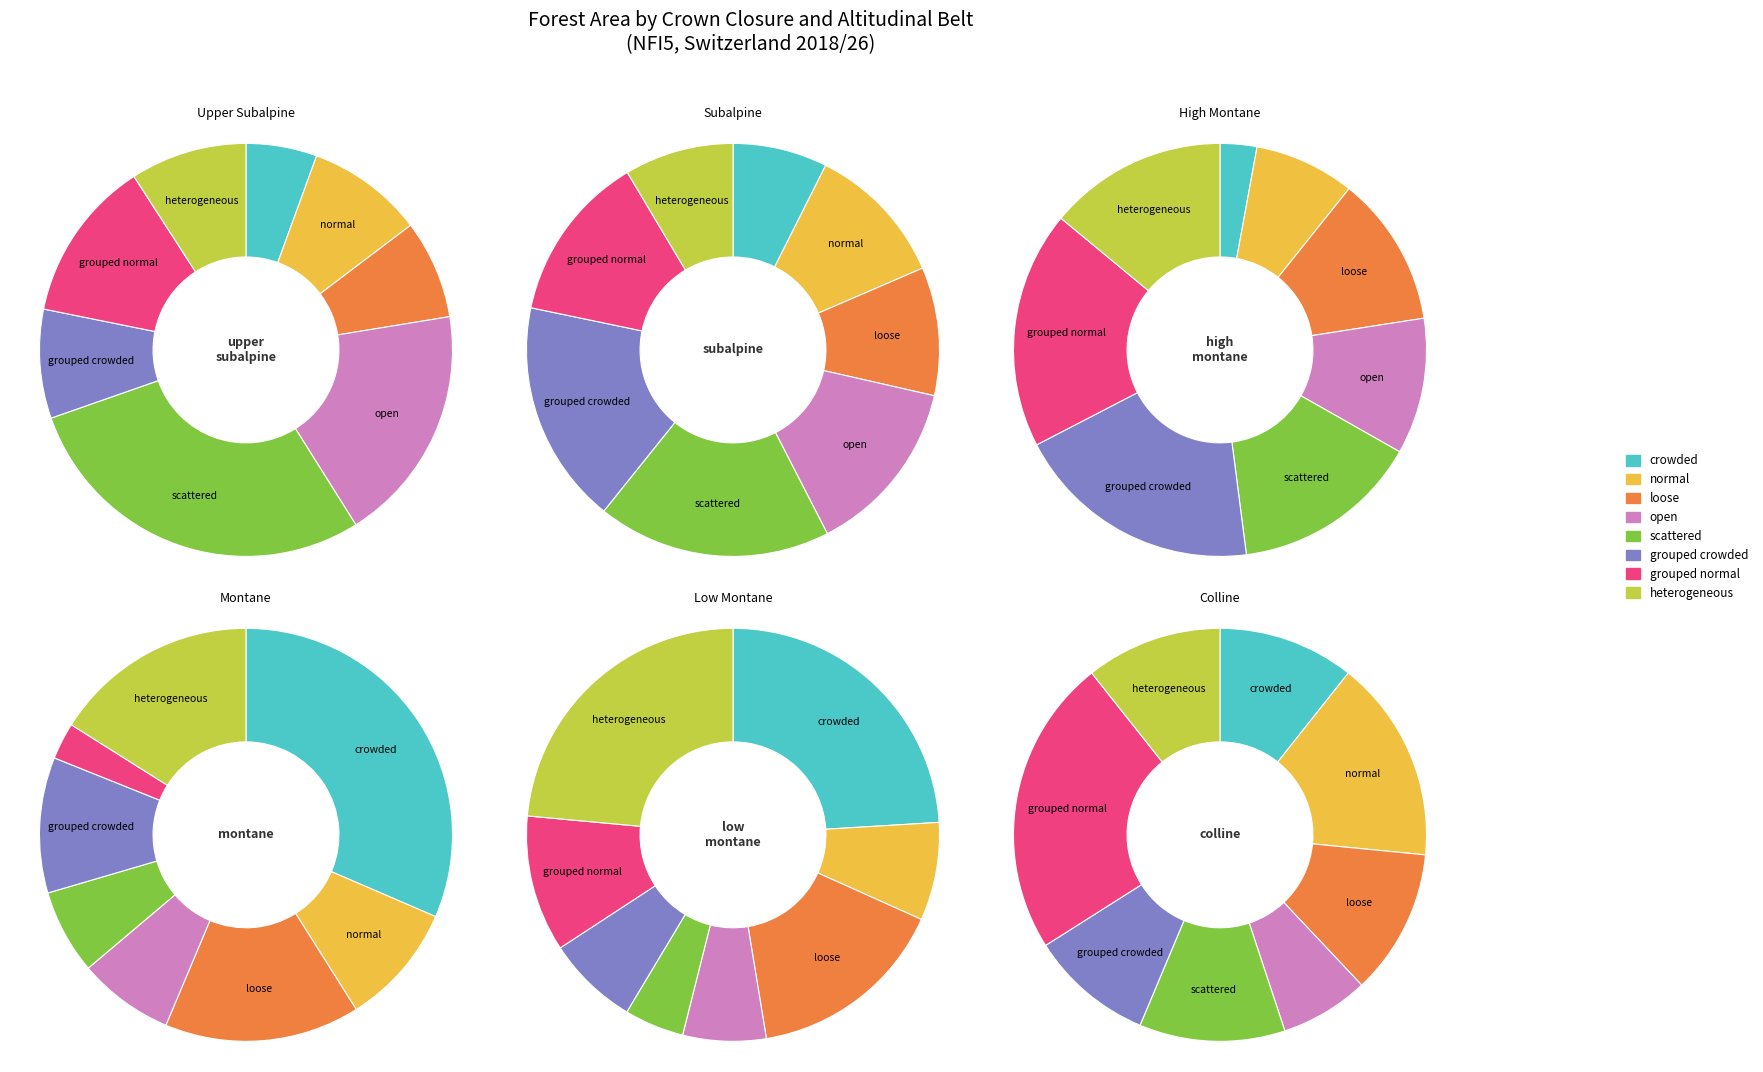

Which series changed the most between crowded and scattered?

montane